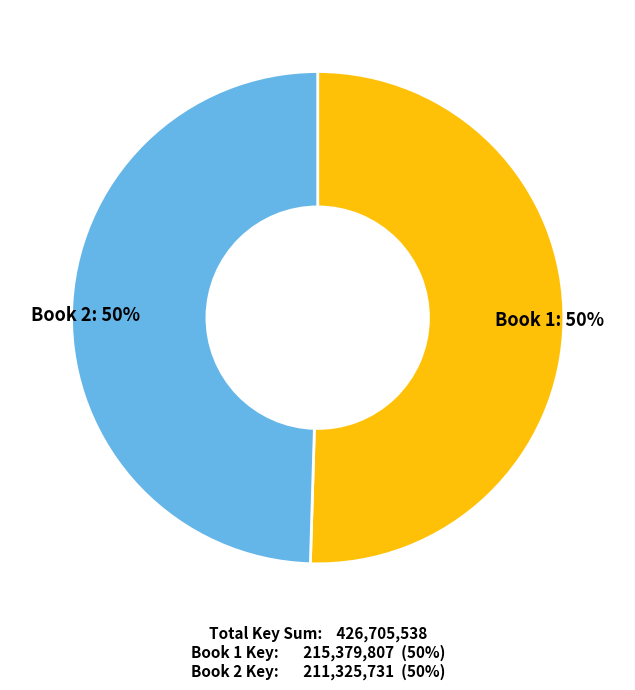

Is it true that Star Wars Manga Coloring is 36% of the pie?

False